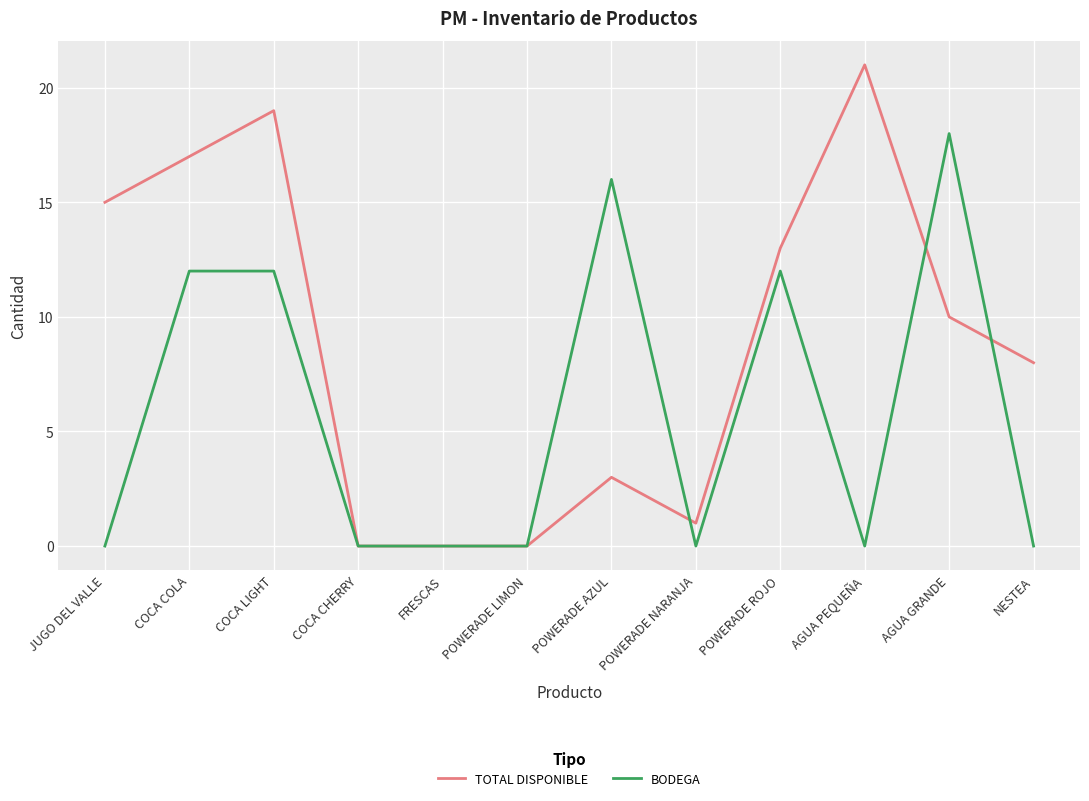

Reading left to right, transcribe all the data shown in this chart.

TOTAL DISPONIBLE: 15	17	19	0	0	0	3	1	13	21	10	8
BODEGA: 0	12	12	0	0	0	16	0	12	0	18	0